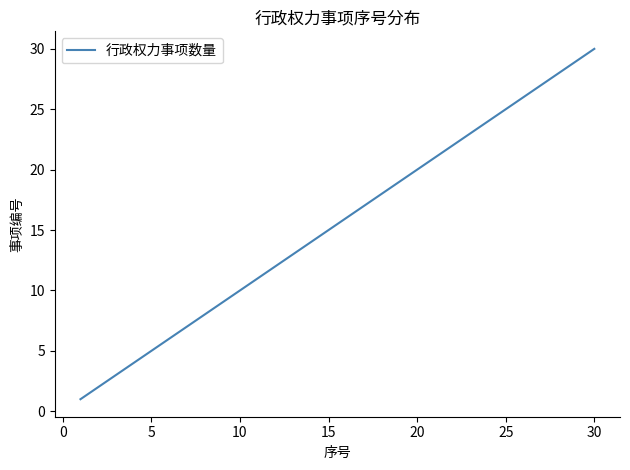

How many lines are shown in the chart?

1